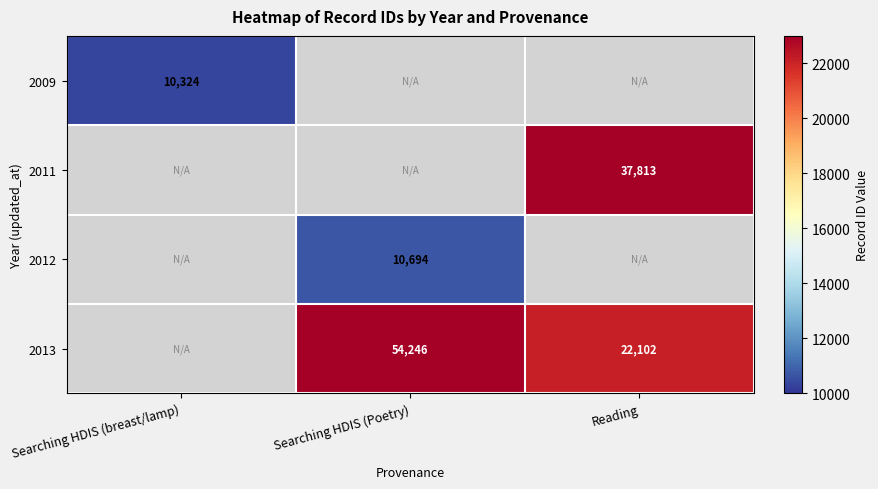

The value of 2012 at Searching HDIS (Poetry) is 10694. True or false?

True